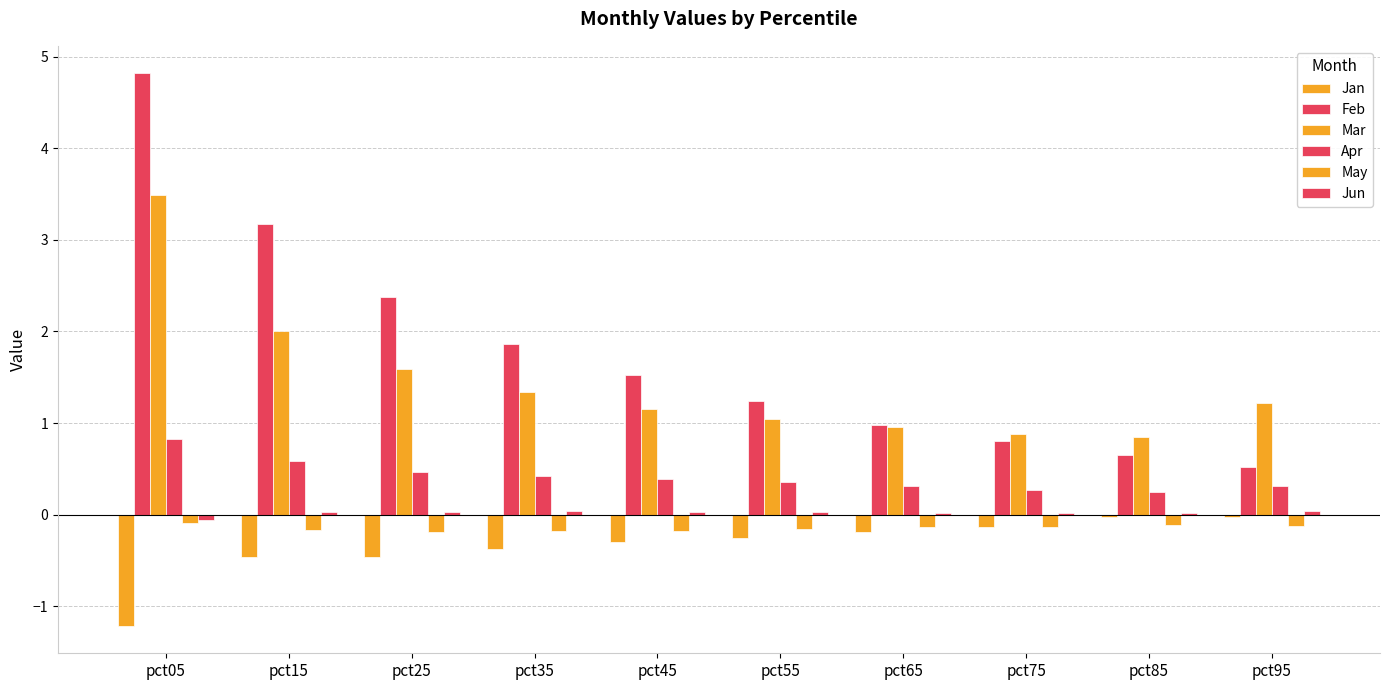

List the series in order of their peak value, highest first.

Feb, Mar, Apr, Jun, Jan, May